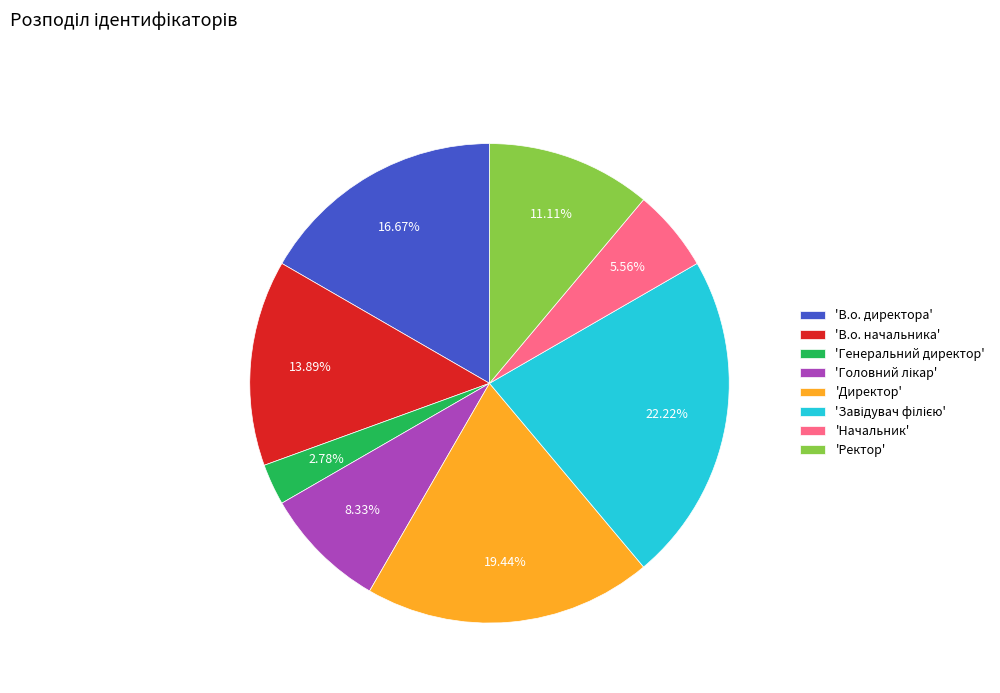

What is the ratio of the value at 'Начальник' to the value at 'Ректор'?

0.5